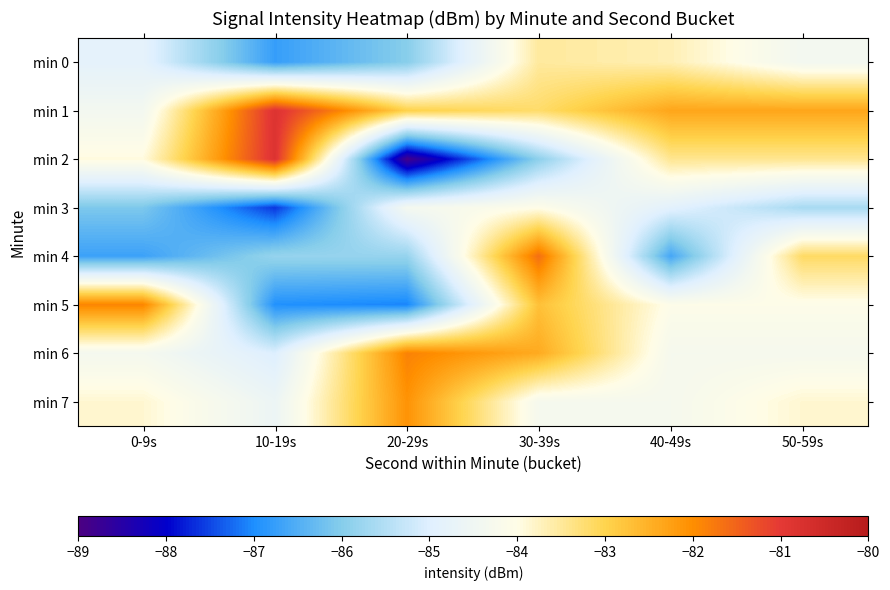

Rank the series at 10-19s from highest to lowest value.

min 2, min 1, min 7, min 6, min 4, min 0, min 5, min 3